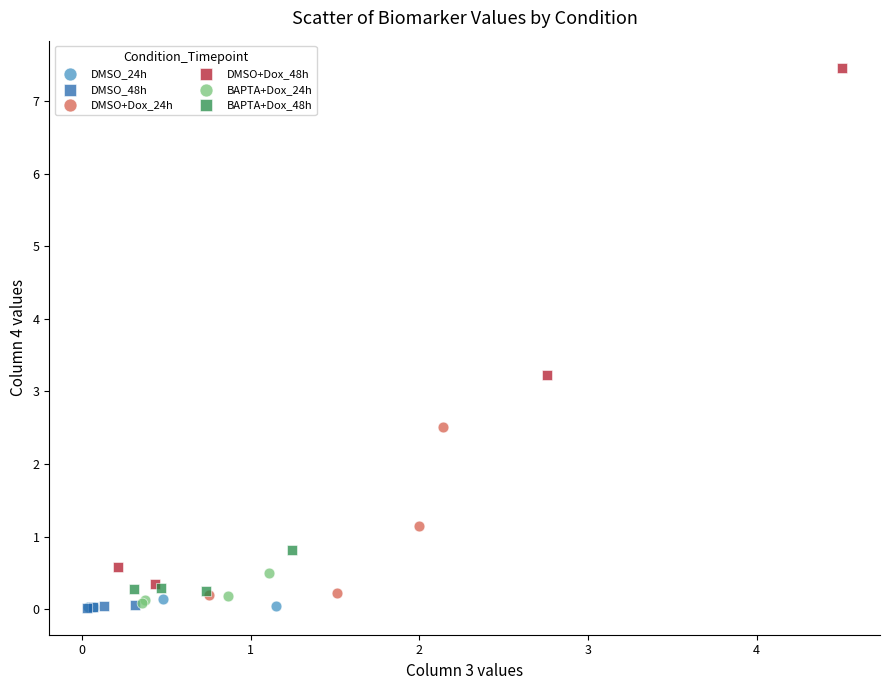

Which series has the widest spread of Y values?

DMSO+Dox_48h